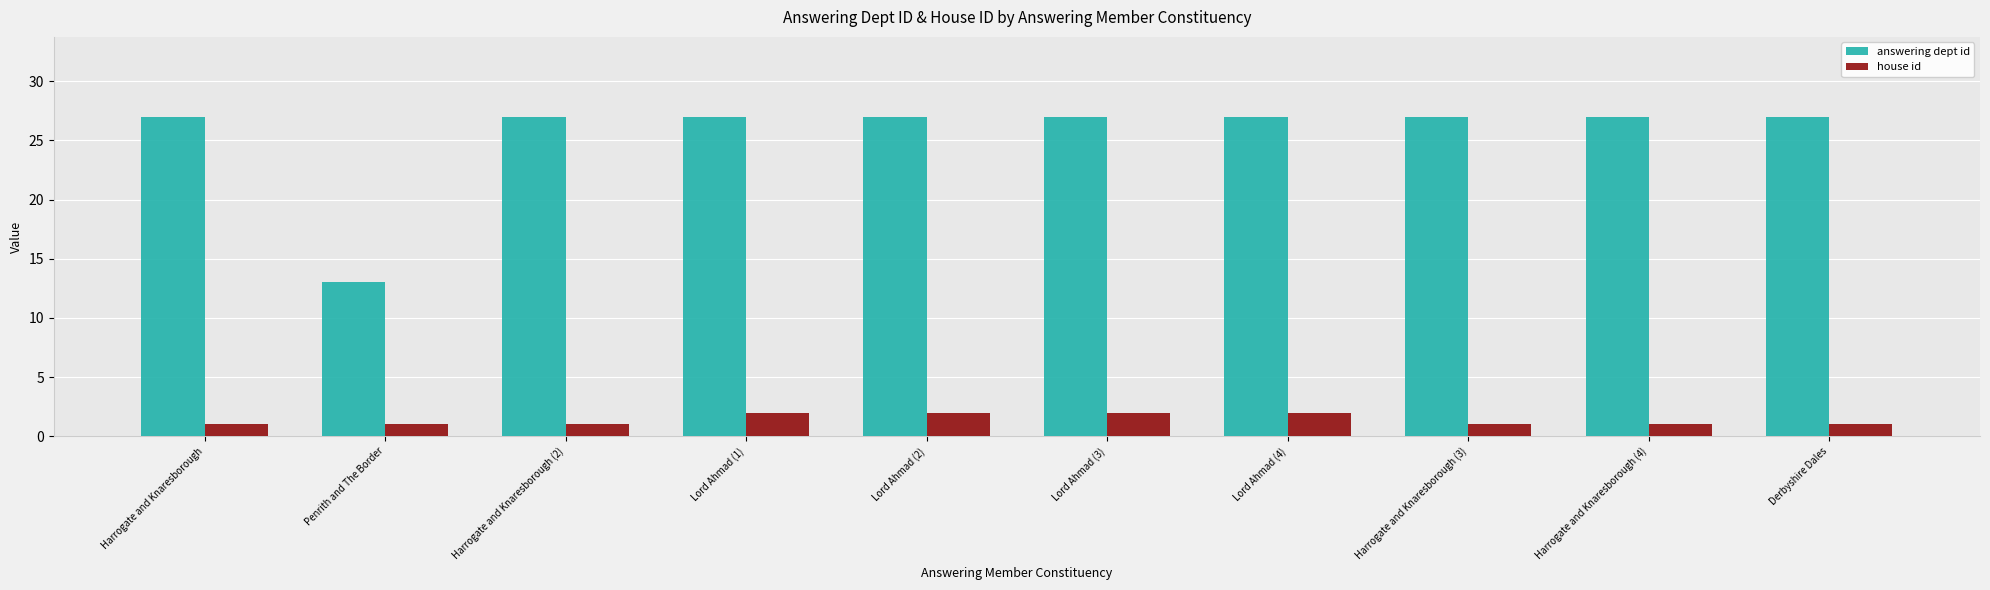

What is the maximum value for answering dept id?

27